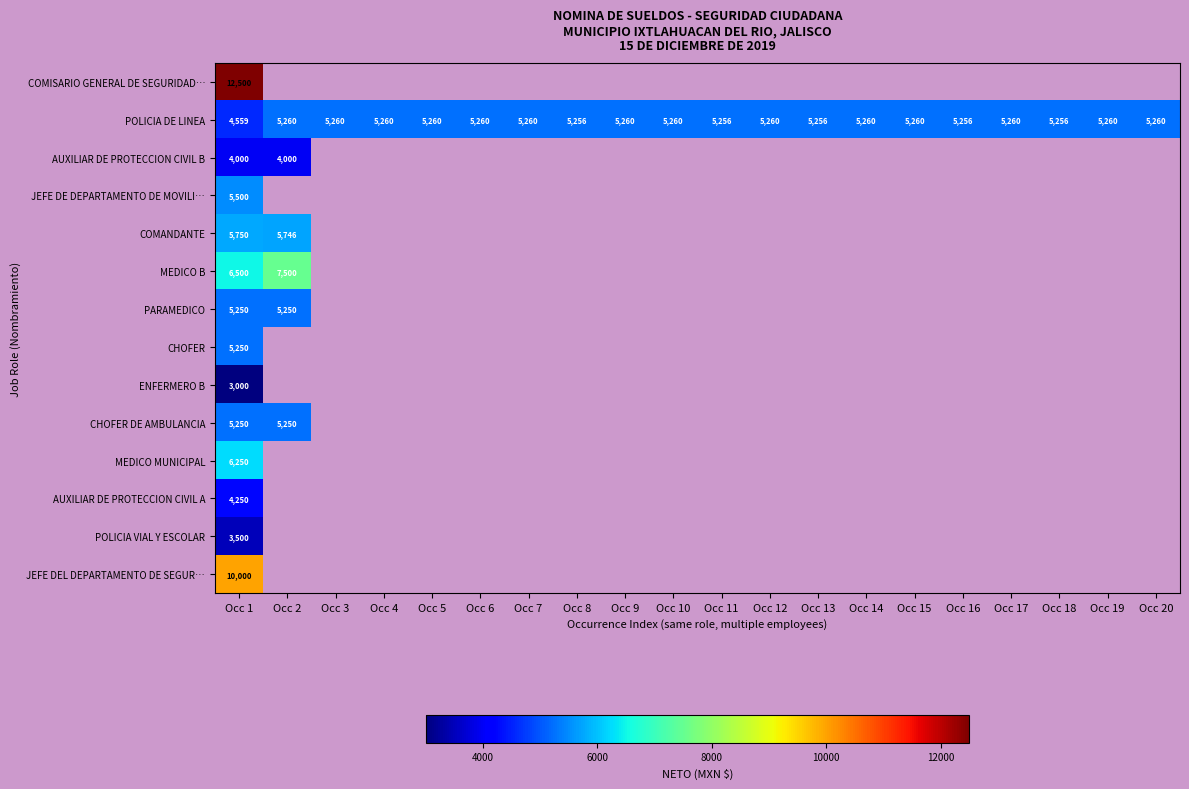

The value of POLICIA VIAL Y ESCOLAR at Occ 1 is 5965. True or false?

False